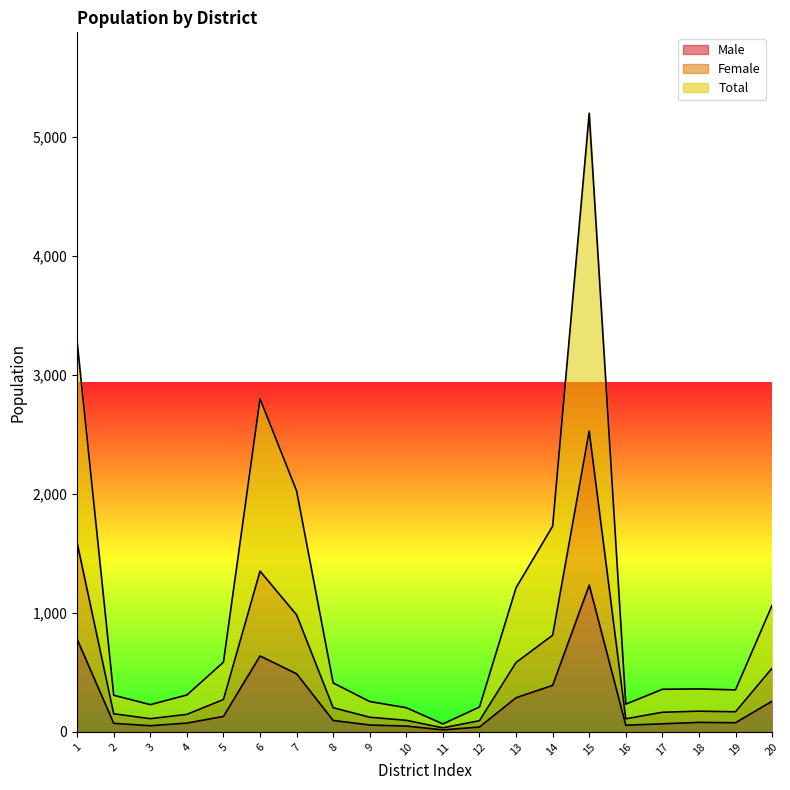

Between 7 and 9, which is larger?

7